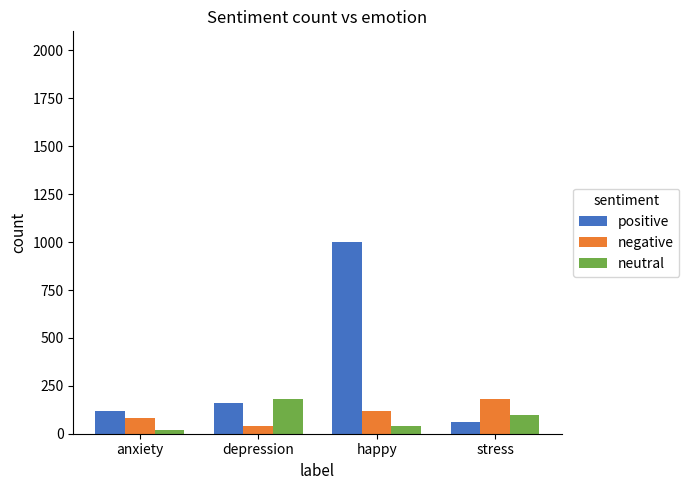

How many data points does each series have?

4